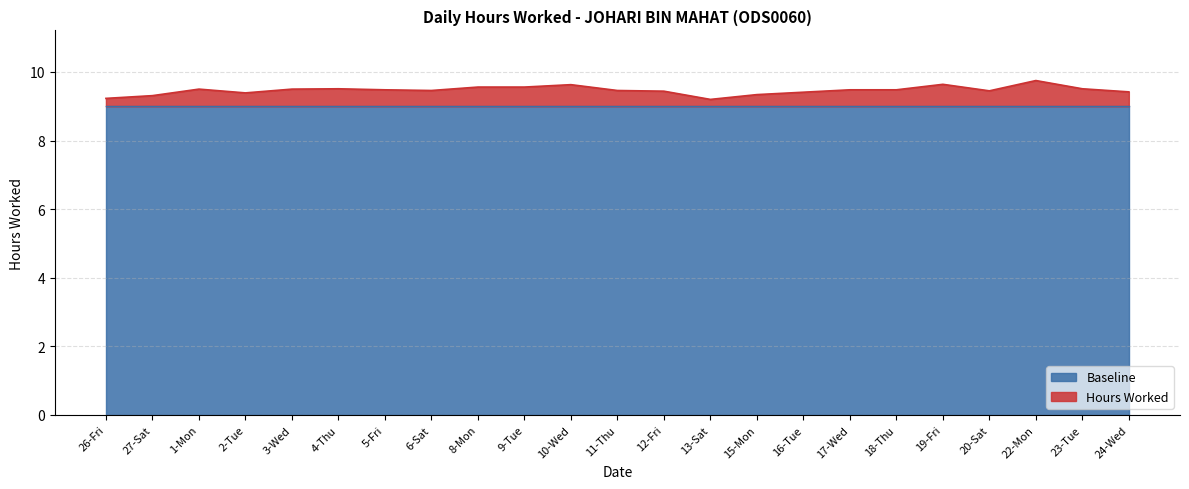

The value at 18-Thu is 9.5. True or false?

True